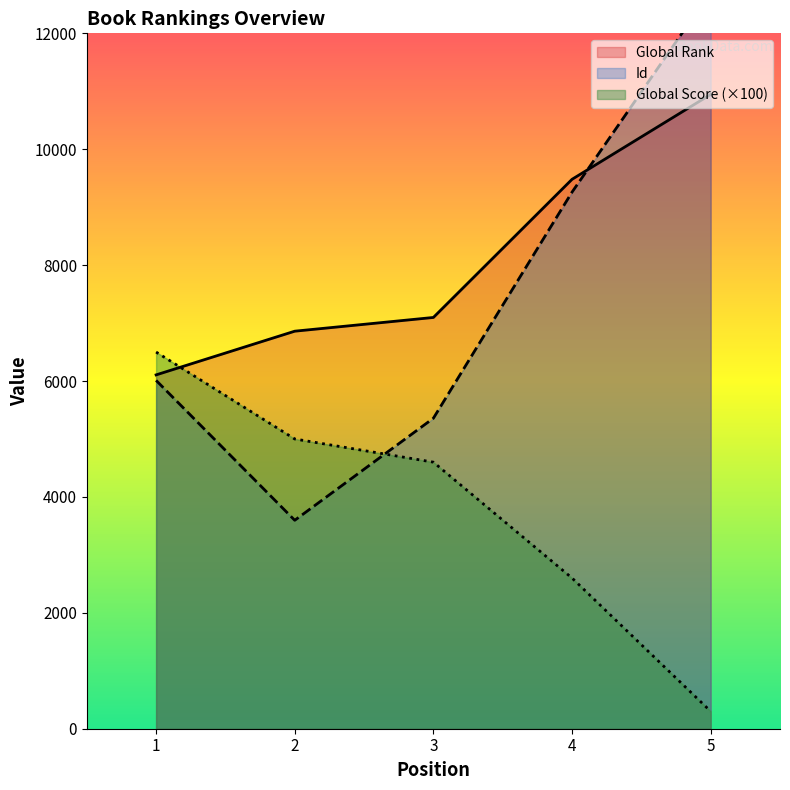

What are all the series names shown in the legend?

Global Rank, Global Score, Id